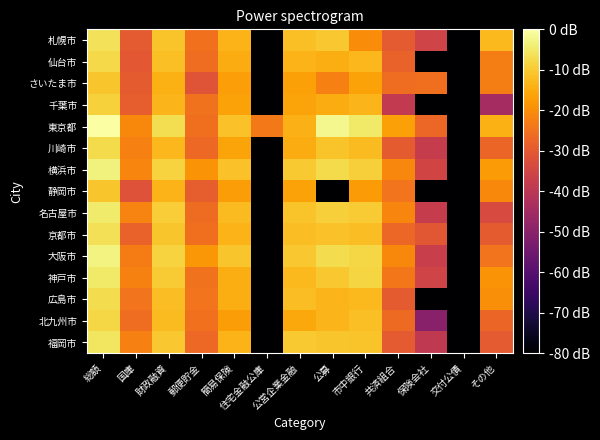

How many series are shown in this chart?

15